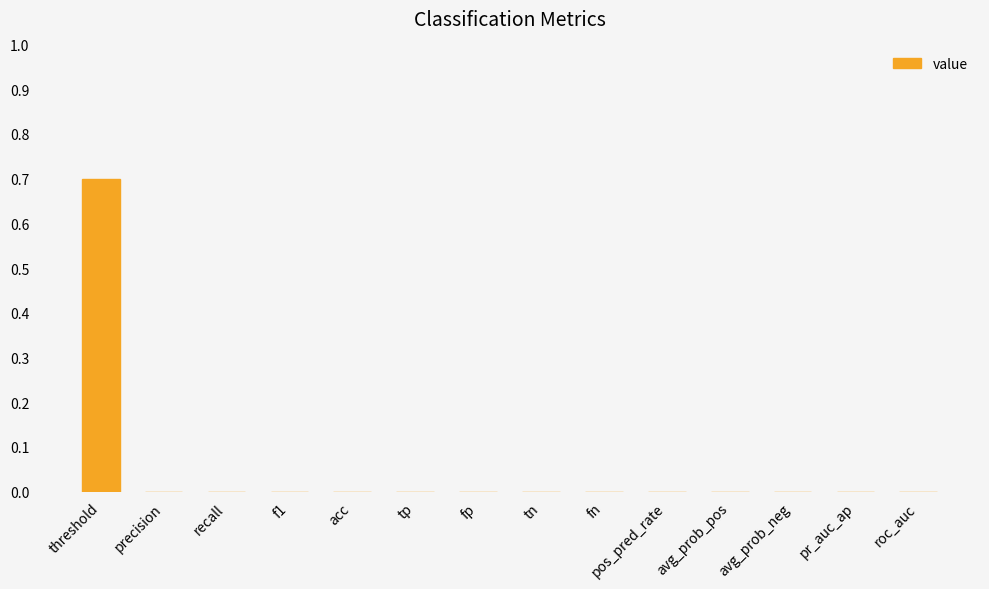

The chart shows a value of 0.4 at pr_auc_ap. True or false?

False